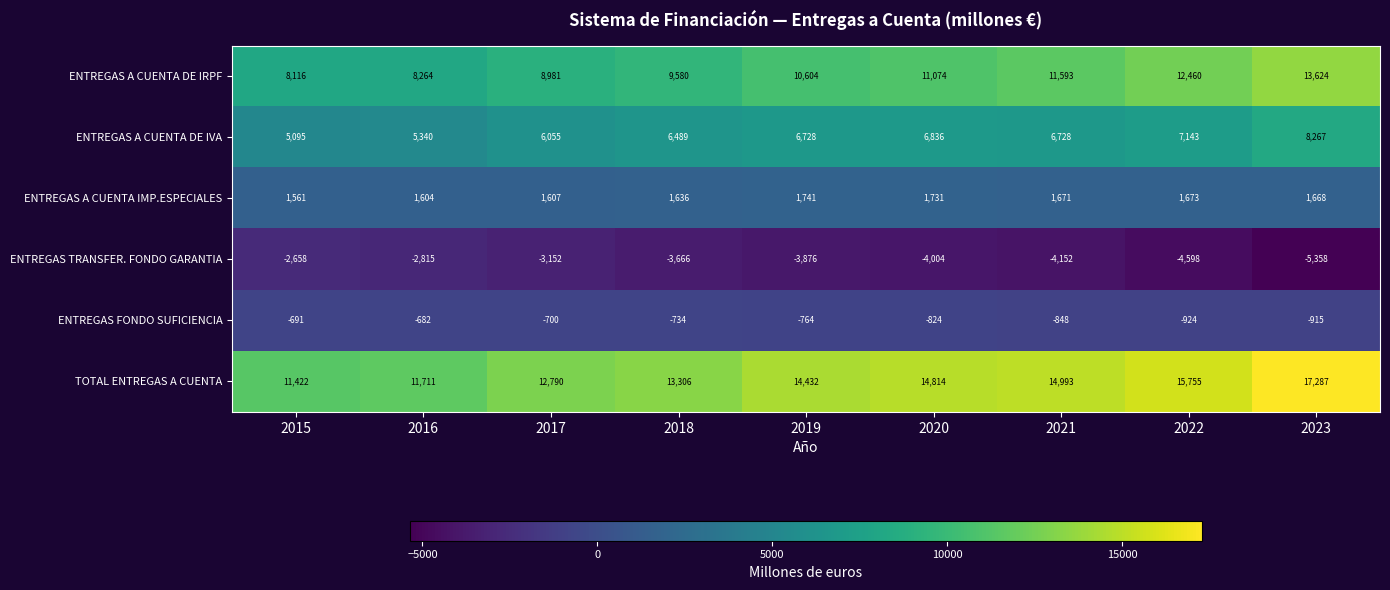

The value of ENTREGAS A CUENTA DE IRPF at 2016 is 12324. True or false?

False